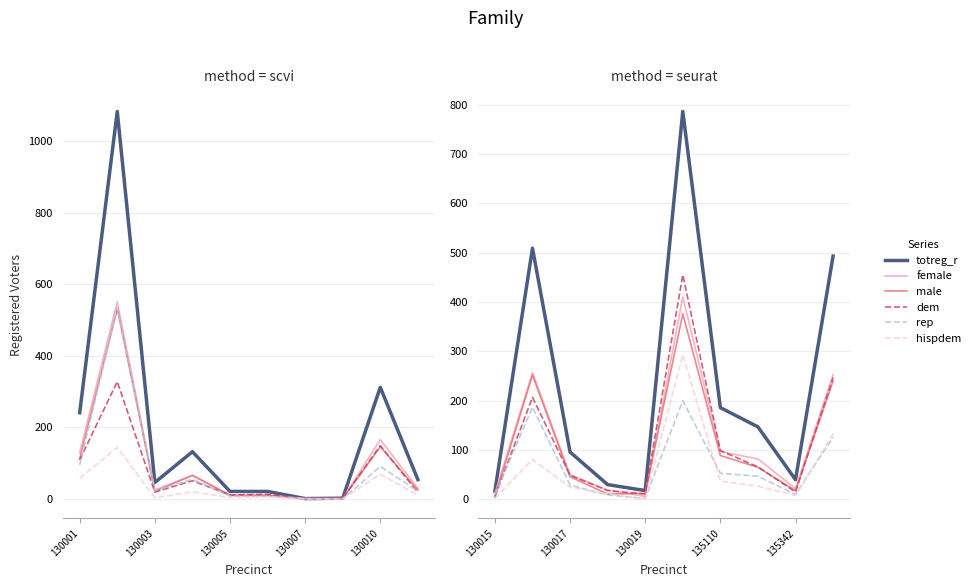

What is the minimum value for dem?

6